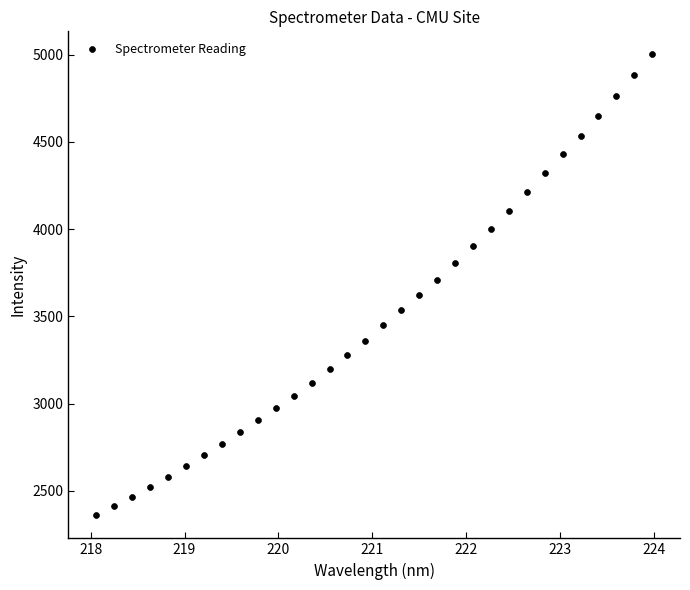

What is the range of Y values (max minus min)?

2642.1